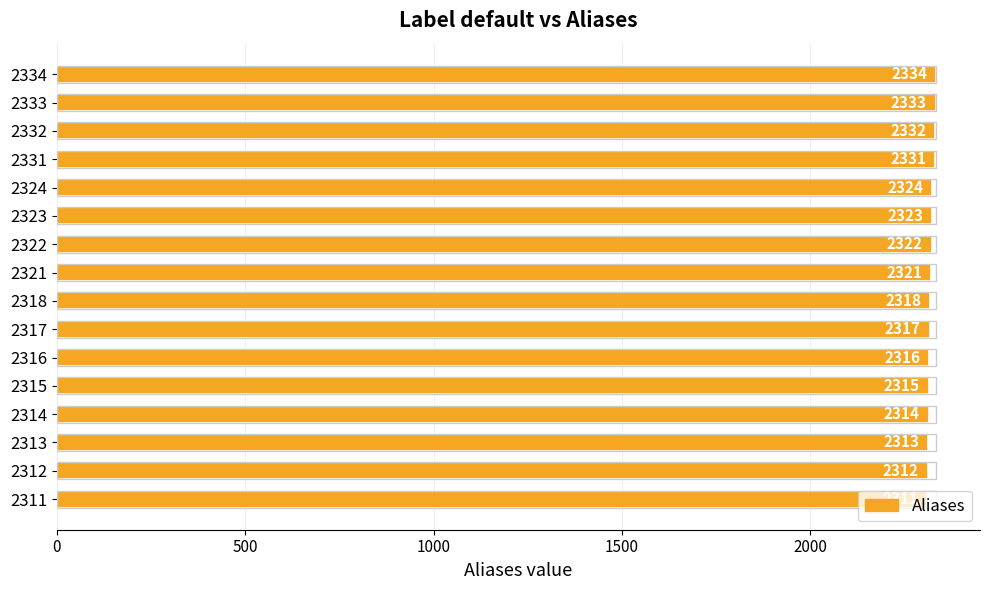

How many data points are less than 2321?

8